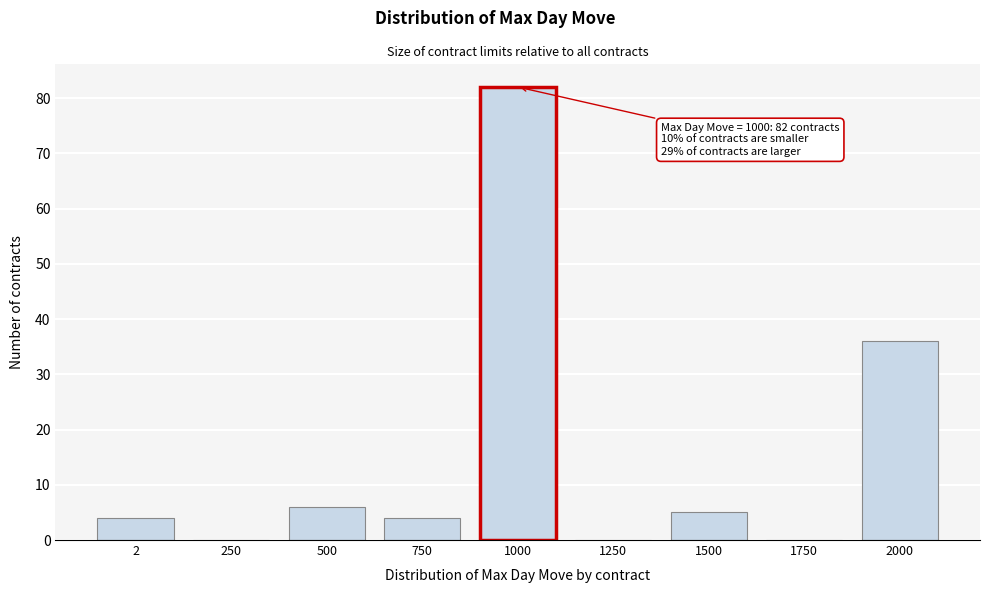

Reading right to left, list all the values displayed in this chart.

2000=36	1750=0	1500=5	1250=0	1000=82	750=4	500=6	250=0	2=4